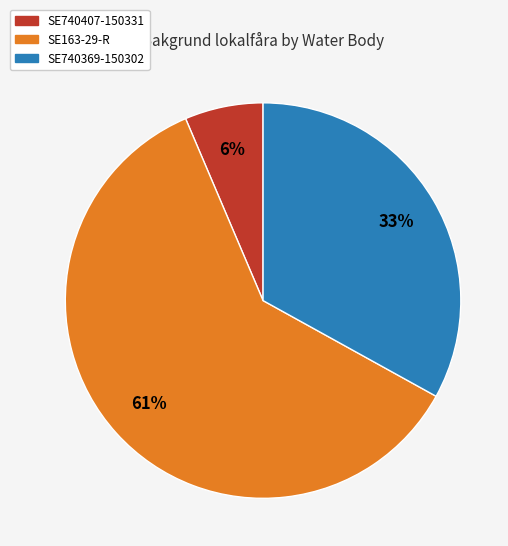

Does any single category account for the majority?

Yes